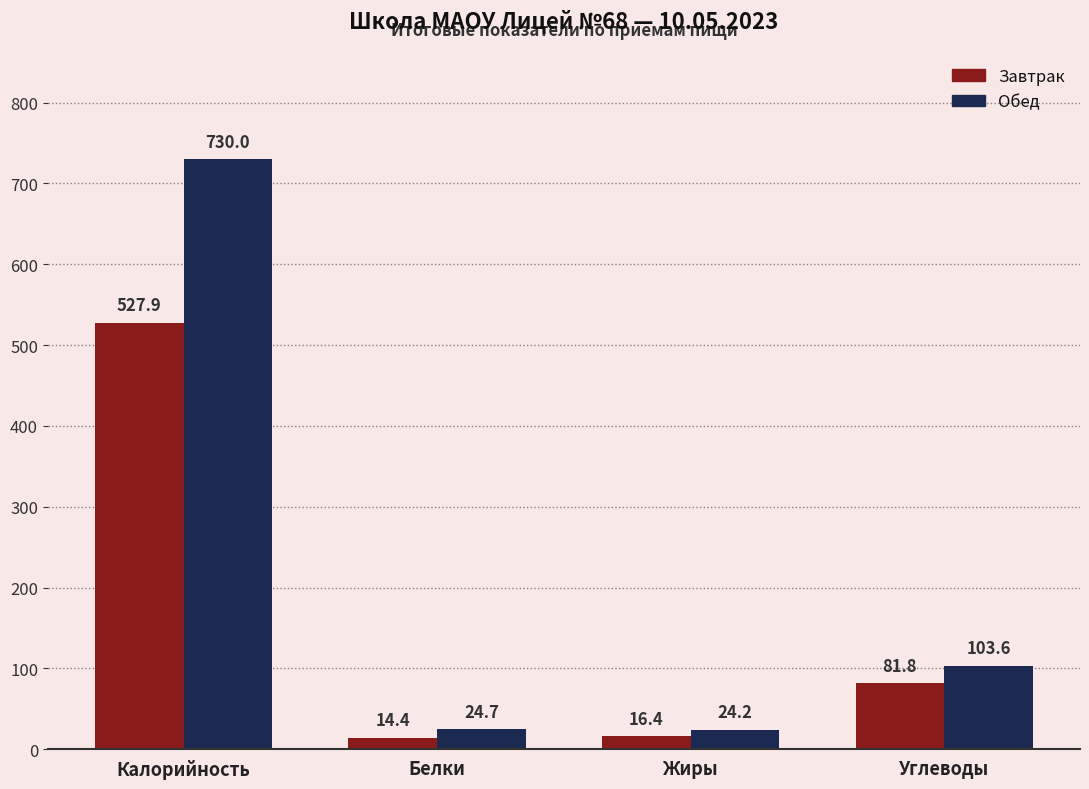

Rank the series by their average value, from highest to lowest.

Обед, Завтрак